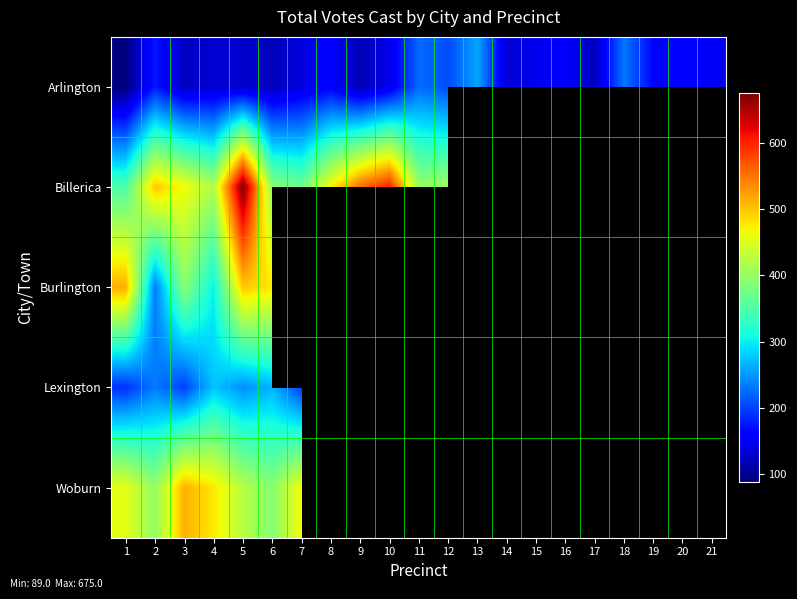

At which category is the sum across all series the highest?

5